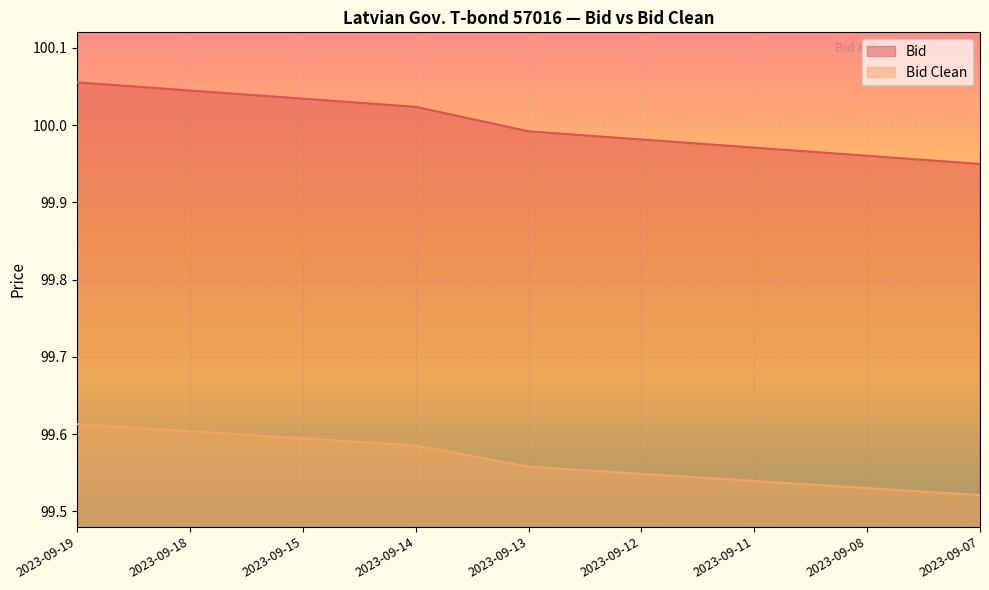

What is the difference between the maximum and minimum values in the Bid Clean series?

0.1